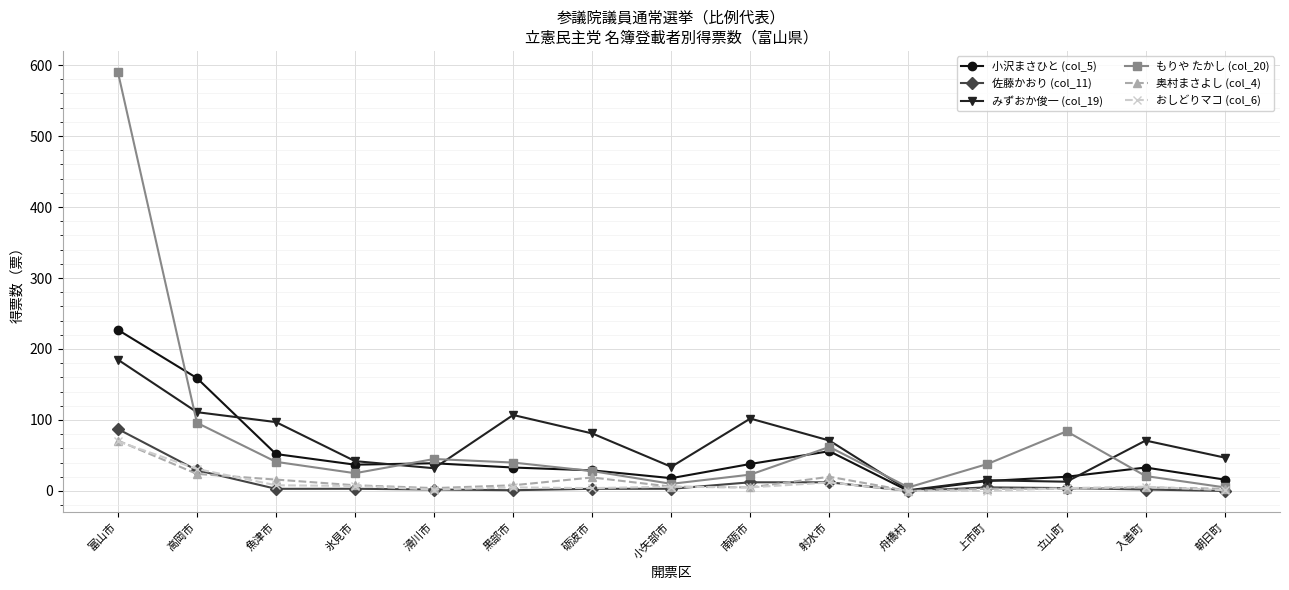

What is the label of the 13th point from the left?

立山町